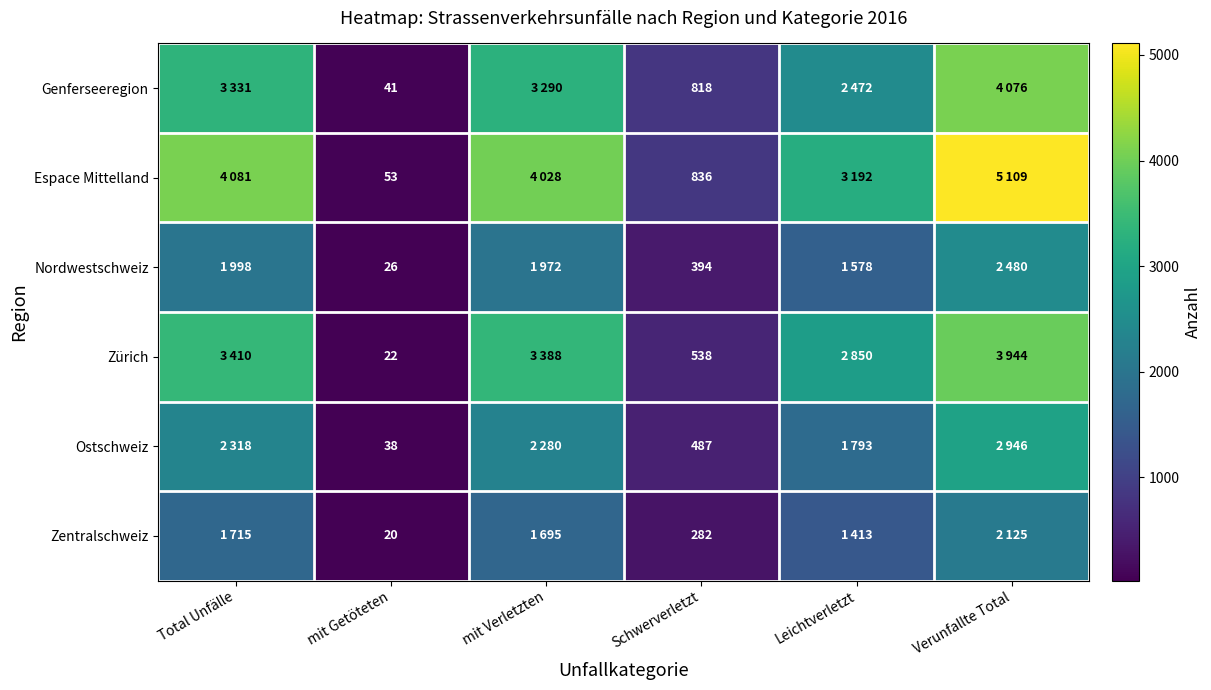

The Genferseeregion series shows 234 at Schwerverletzt. True or false?

False